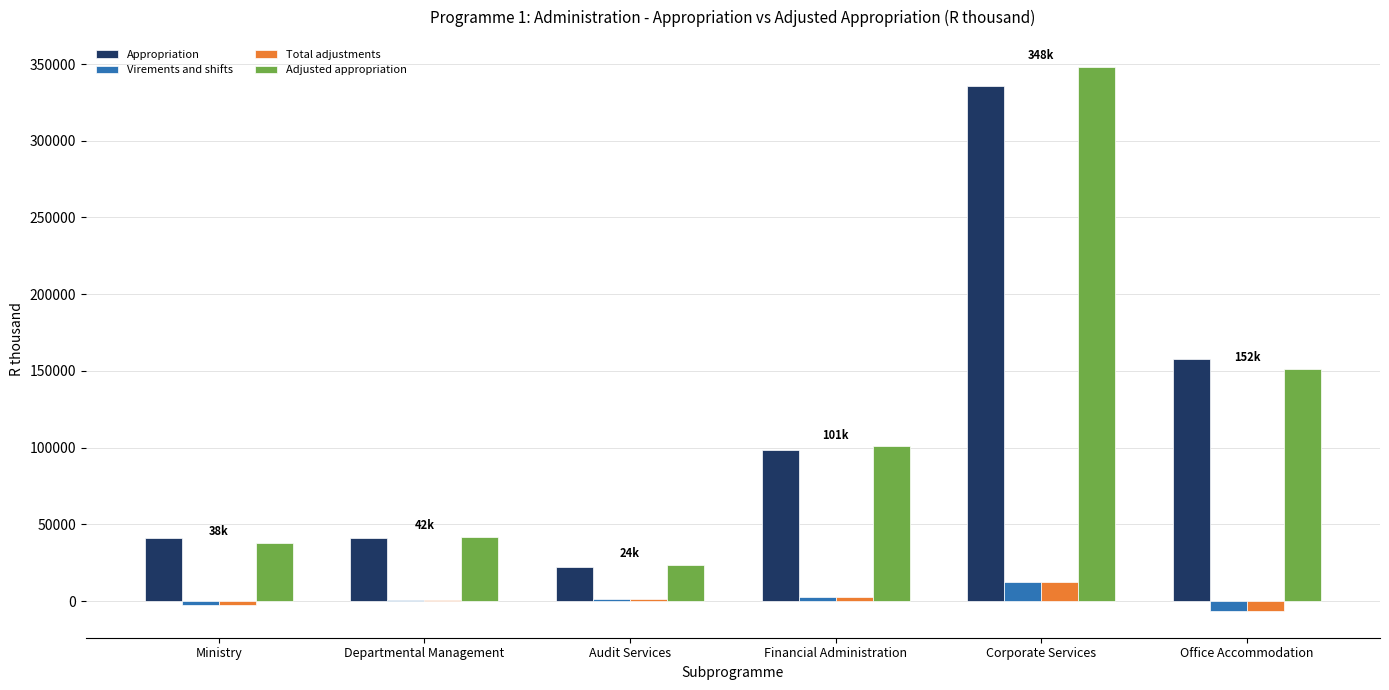

Are the bars horizontal?

No